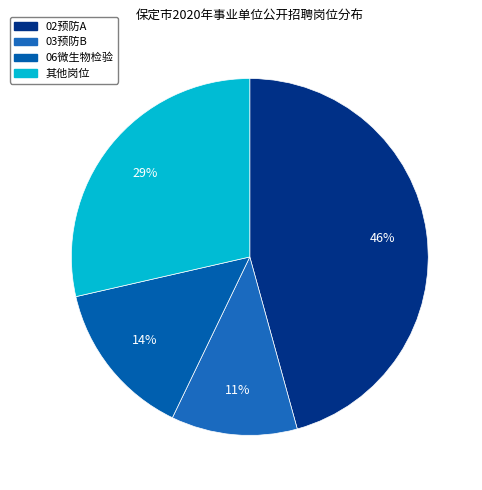

How many segments does this pie chart have?

4